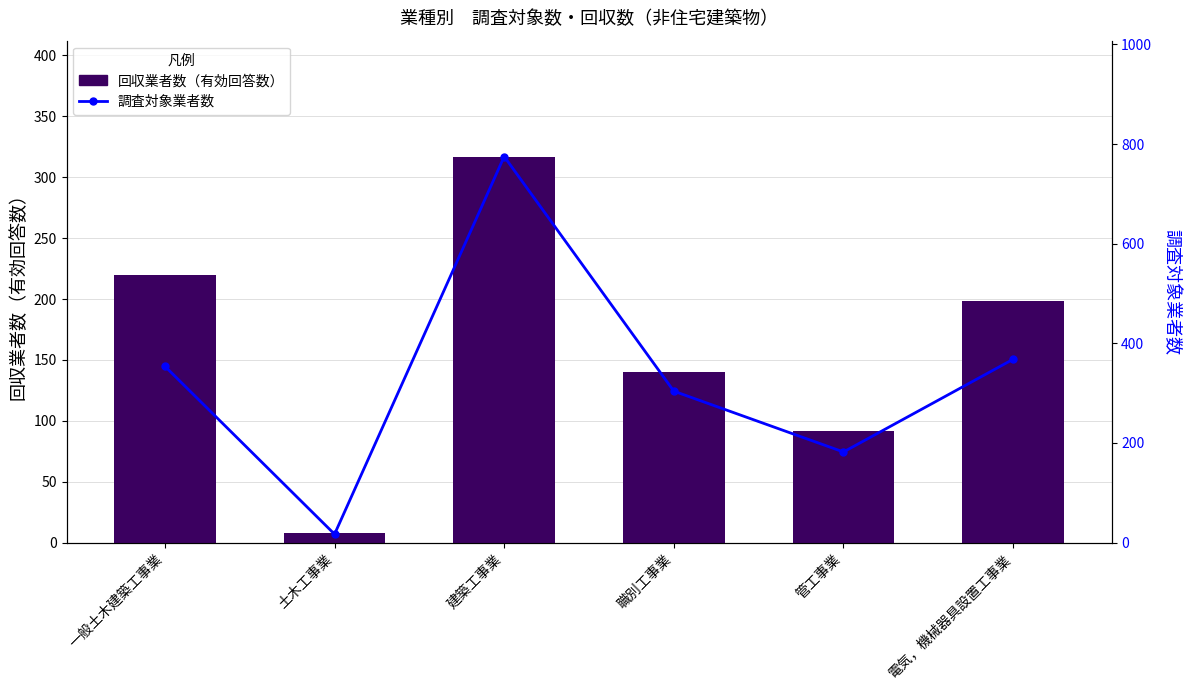

How many values in the 調査対象業者数 series exceed 354?

2